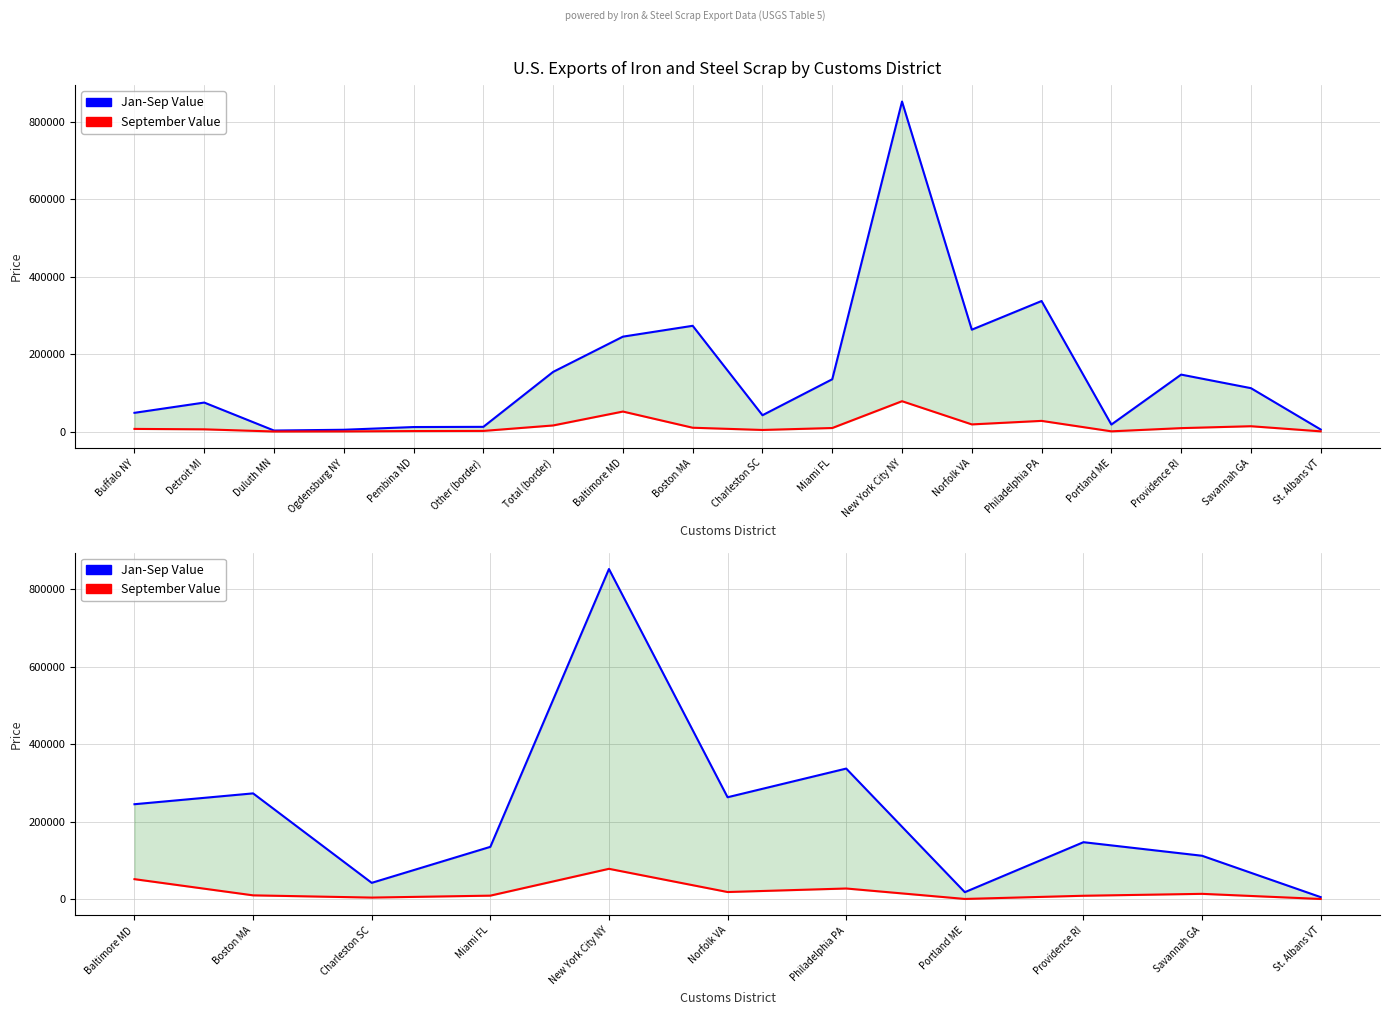

Rank the series at Boston MA from lowest to highest value.

September Value, Jan-Sep Value